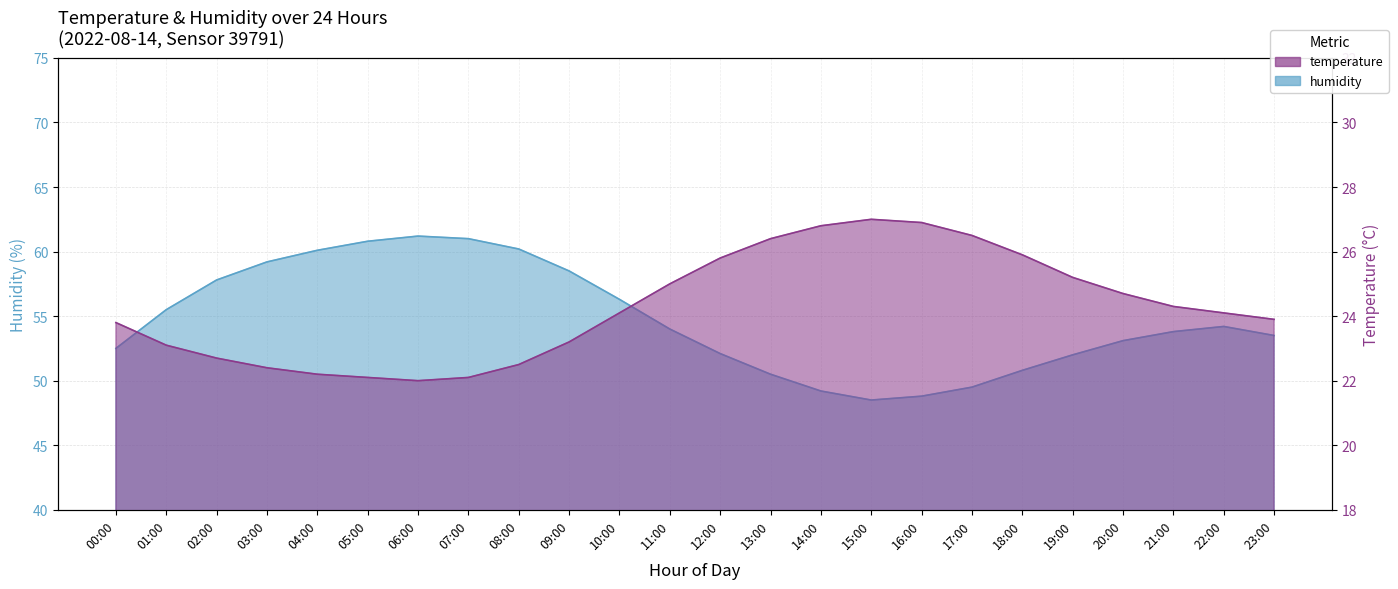

What is the total value across all series at 00:00?

76.3